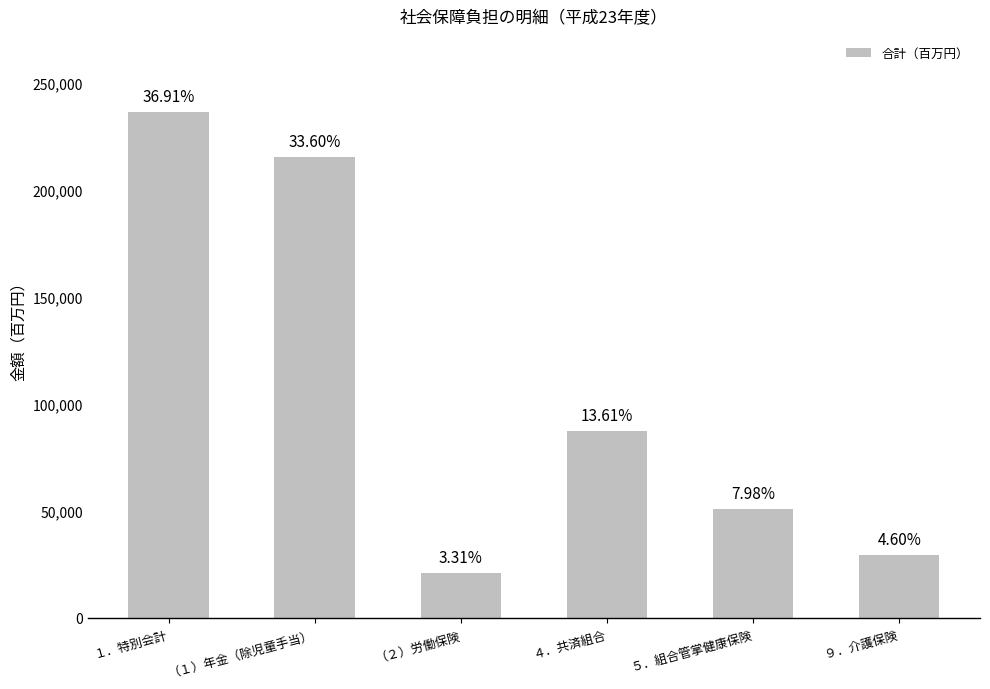

Are the bars horizontal?

No